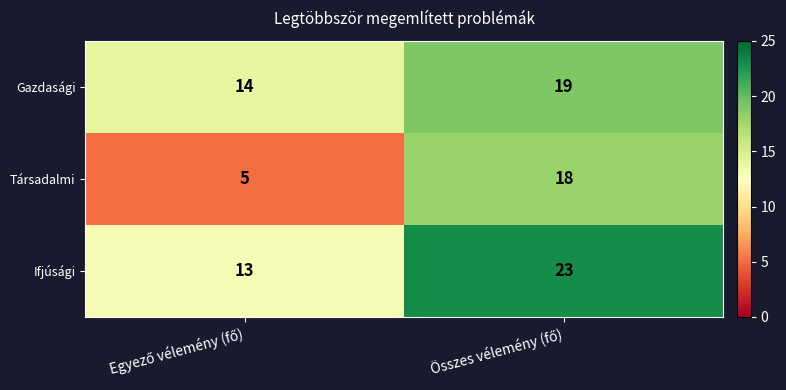

Which series has the largest range (max minus min)?

Társadalmi